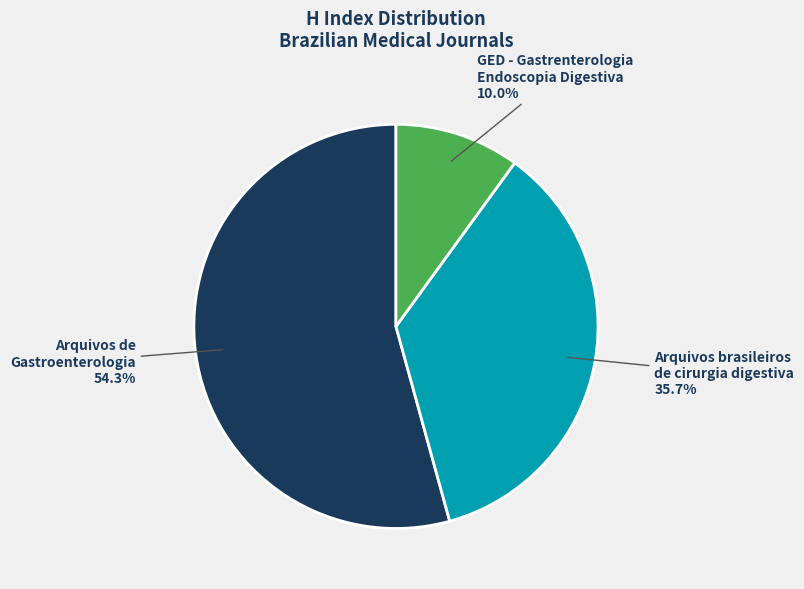

Between Arquivos brasileiros de cirurgia digestiva and GED - Gastrenterologia Endoscopia Digestiva, which is larger?

Arquivos brasileiros de cirurgia digestiva